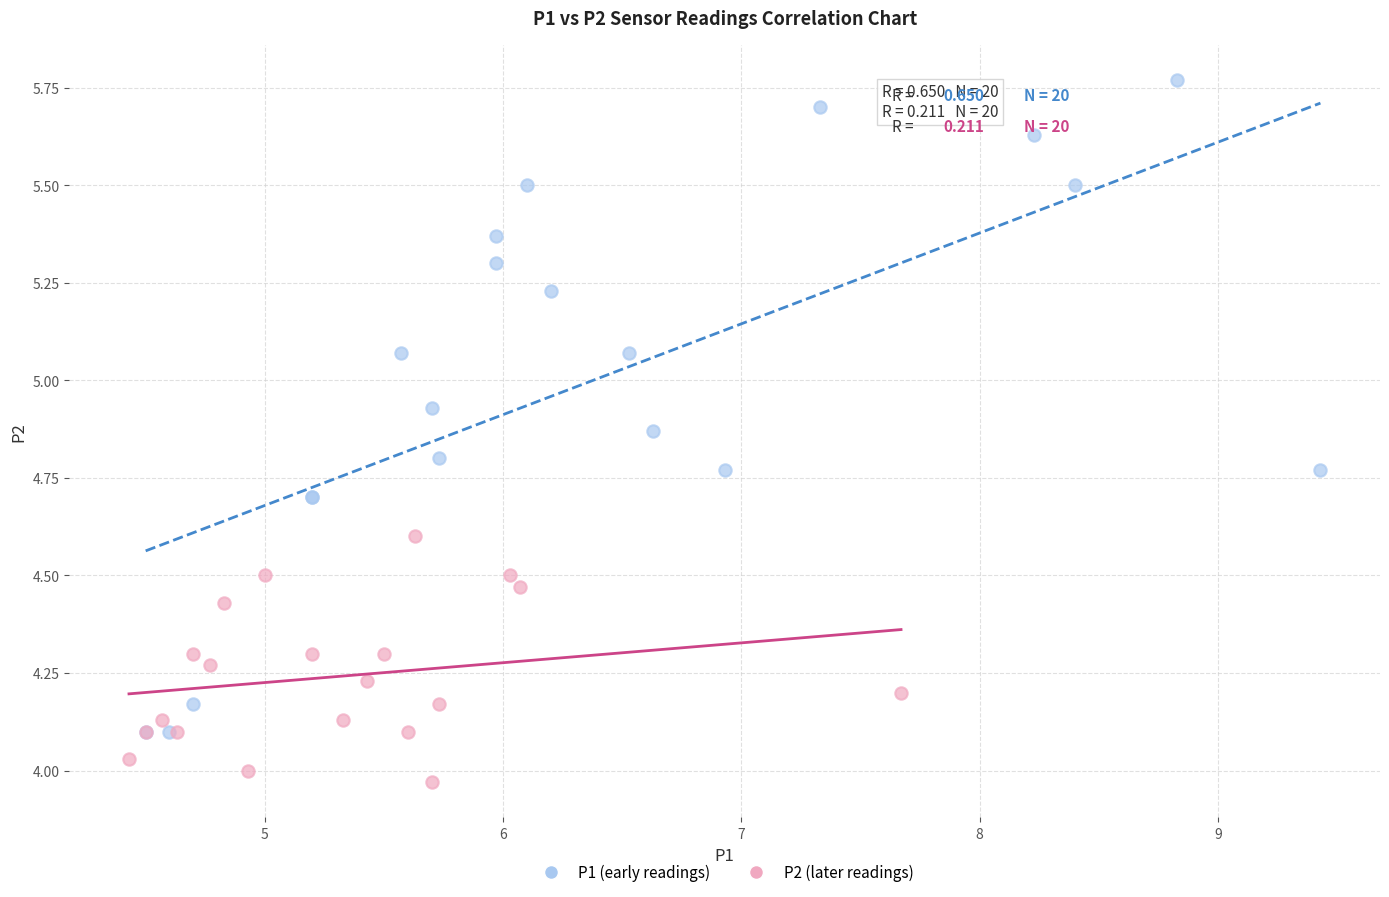

Which series contains the highest Y value?

P1 (early readings)